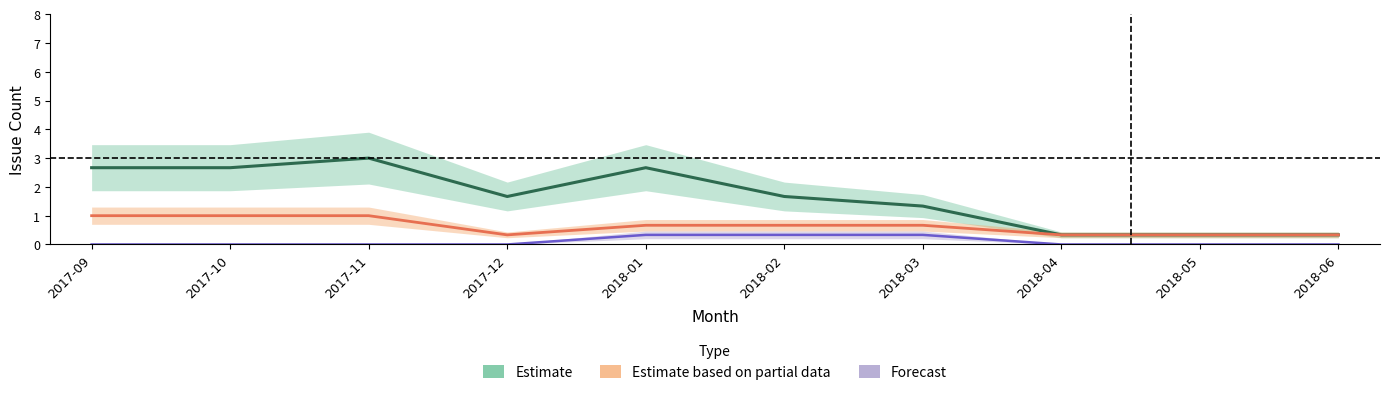

Rank the series by their maximum value, from highest to lowest.

Estimate, Estimate based on partial data, Forecast